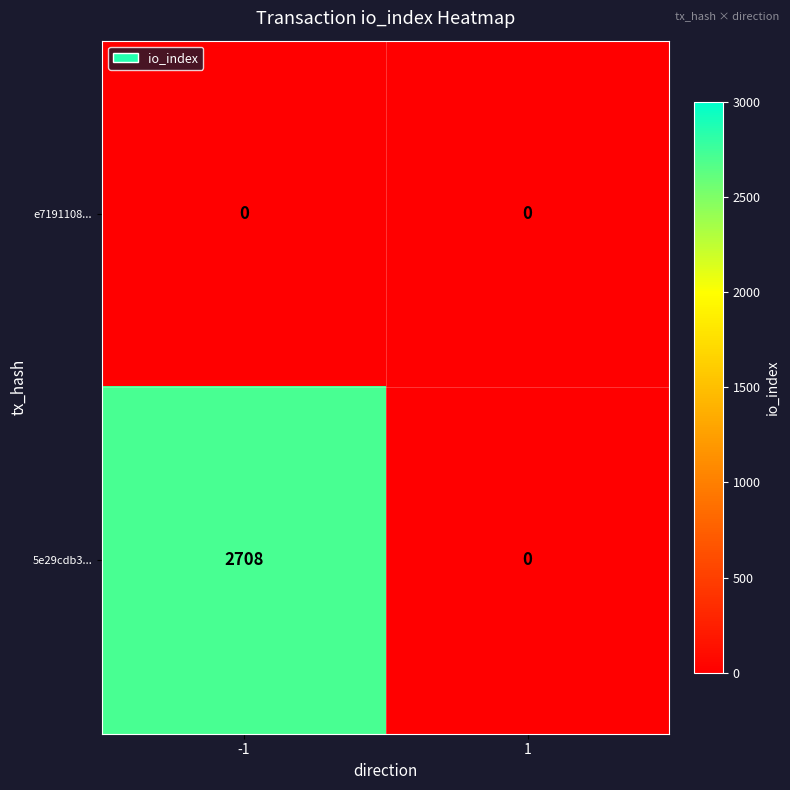

What is the sum of the 5e29cdb3... values at 1 and -1?

2708